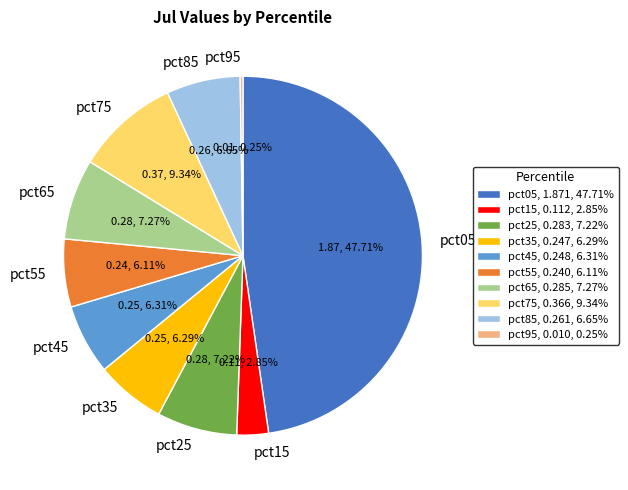

To the nearest percent, what is the difference between the pct55 and pct85 slice percentages?

1%